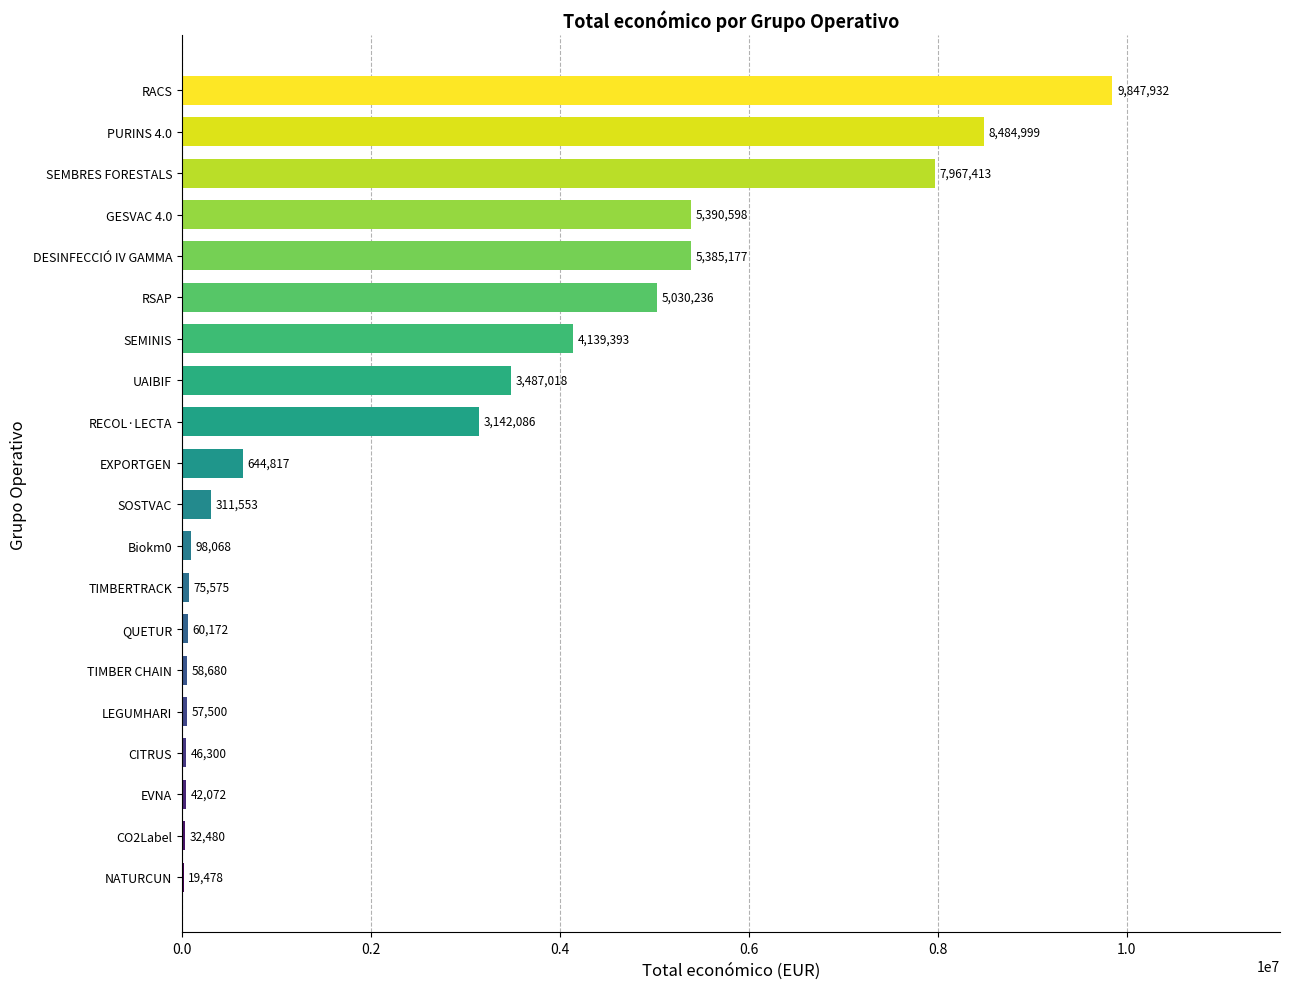

What is the sum of the values at SEMINIS and RSAP?

9169629